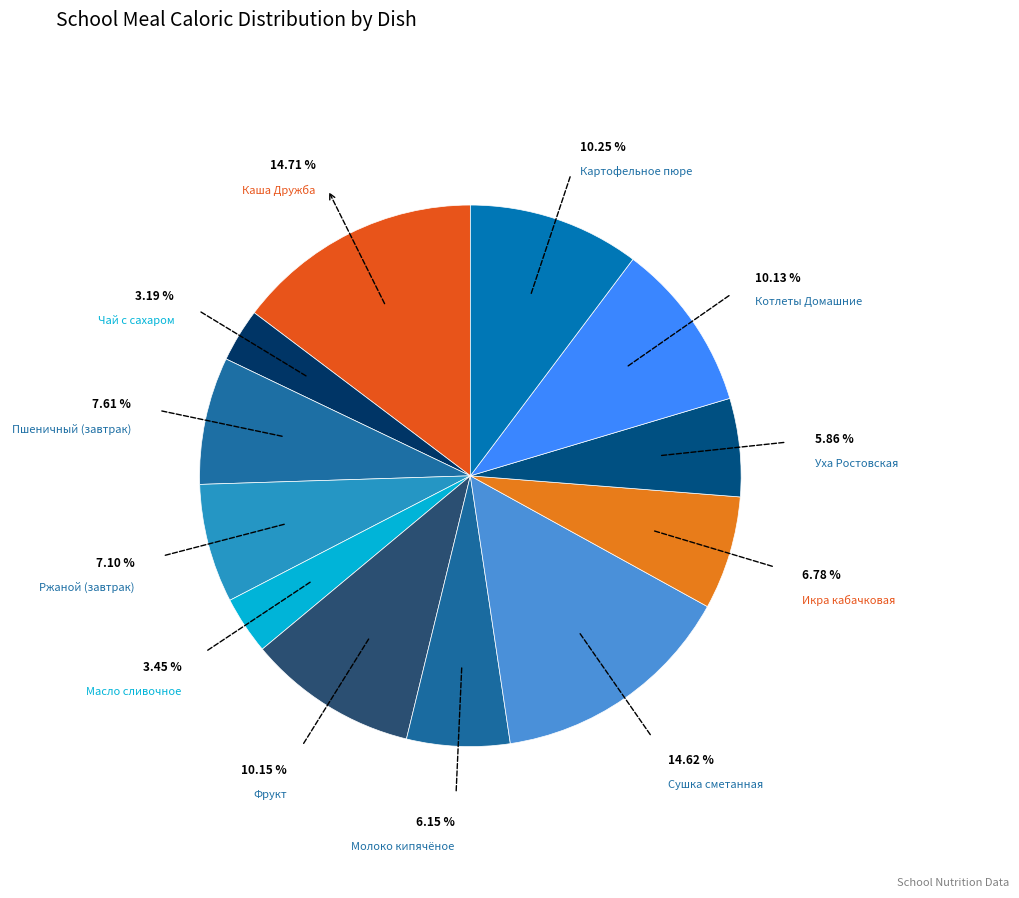

Which has a higher value, Сушка сметанная or Уха Ростовская?

Сушка сметанная